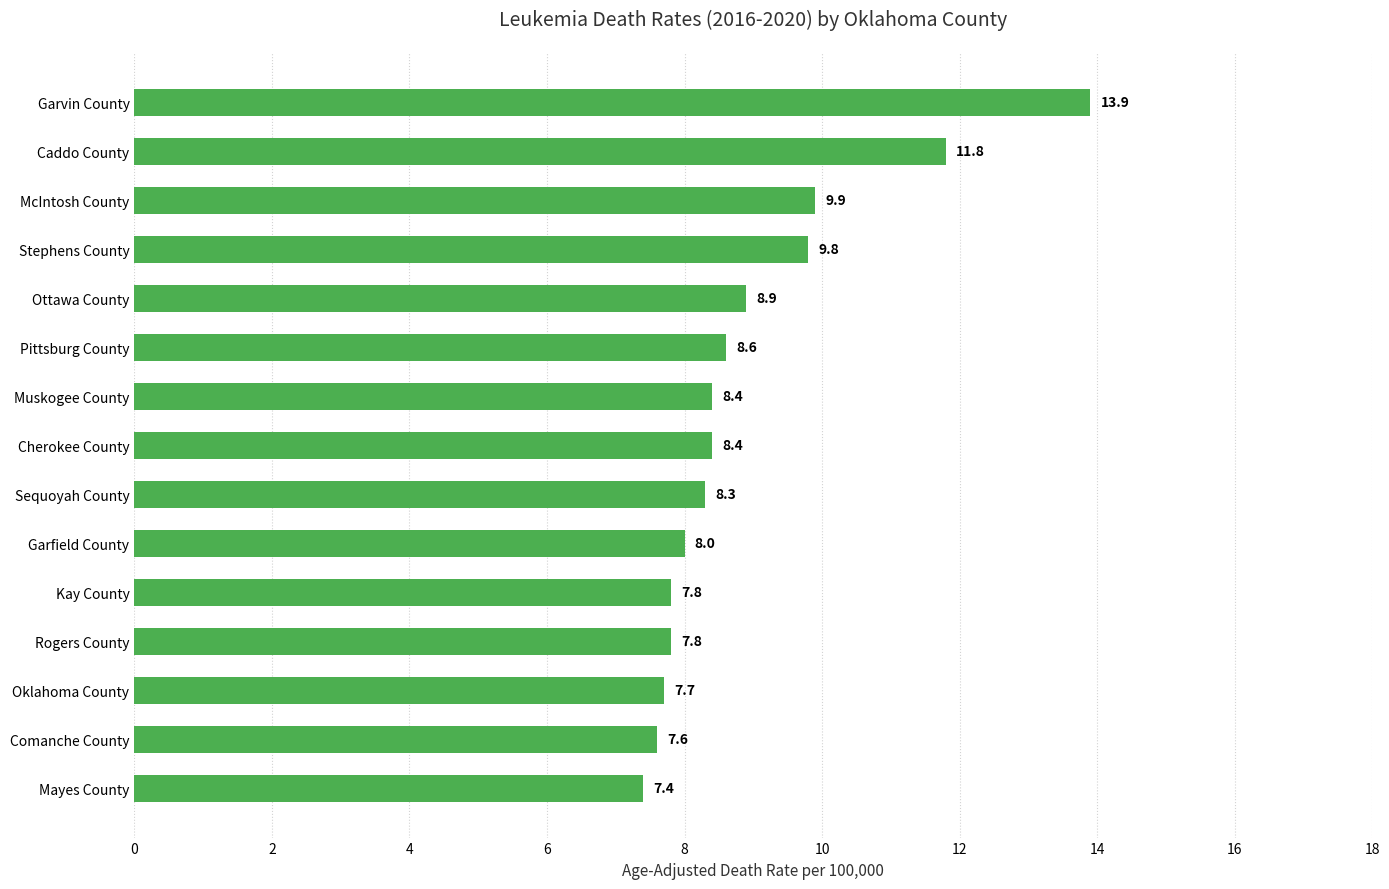

What is the difference between the maximum and second lowest values?

6.3